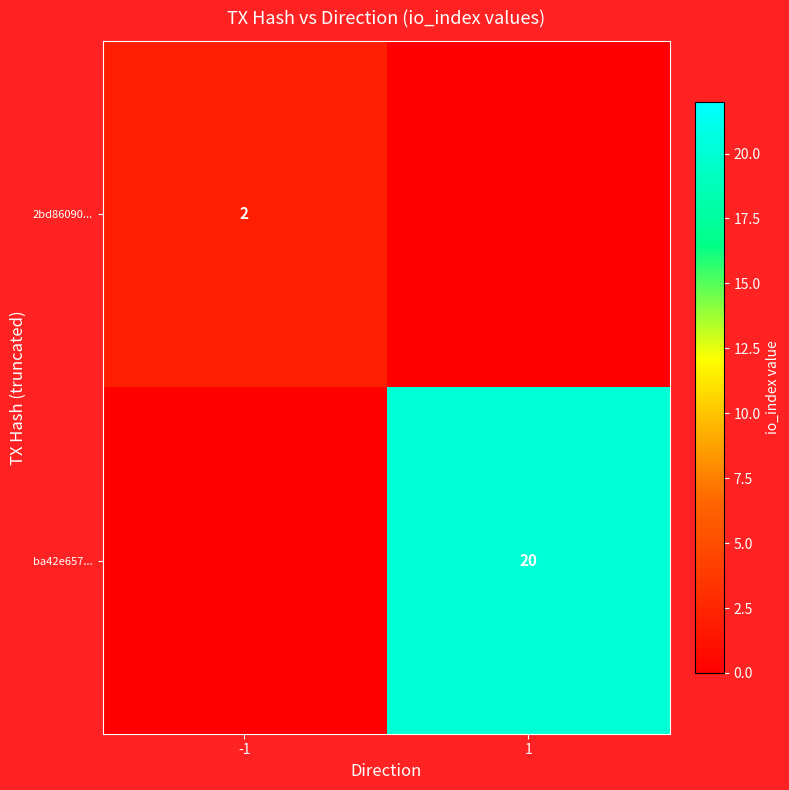

The 2bd86090... series shows 2 at -1. True or false?

True